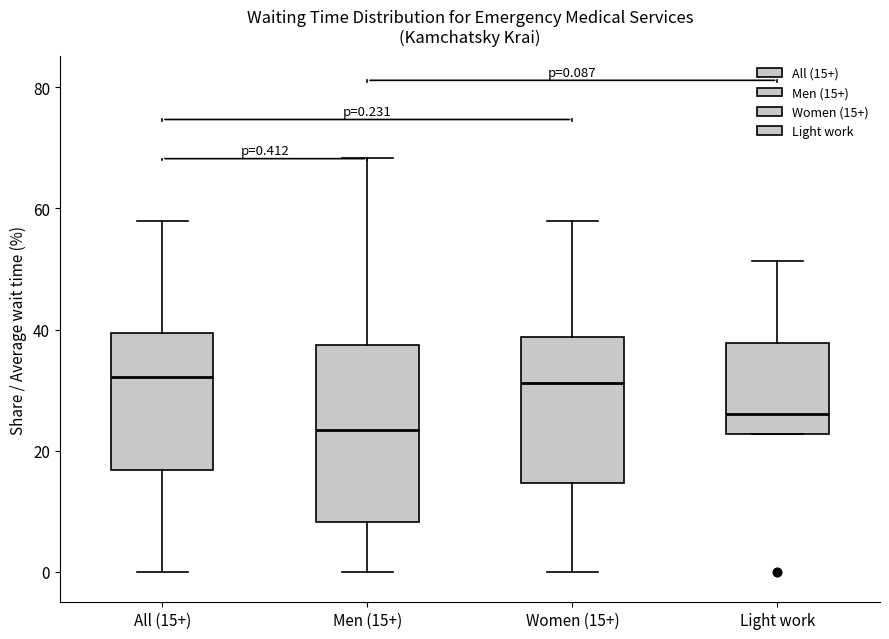

Comparing the boxes themselves (not the whiskers), which one is the tallest?

Men (15+)